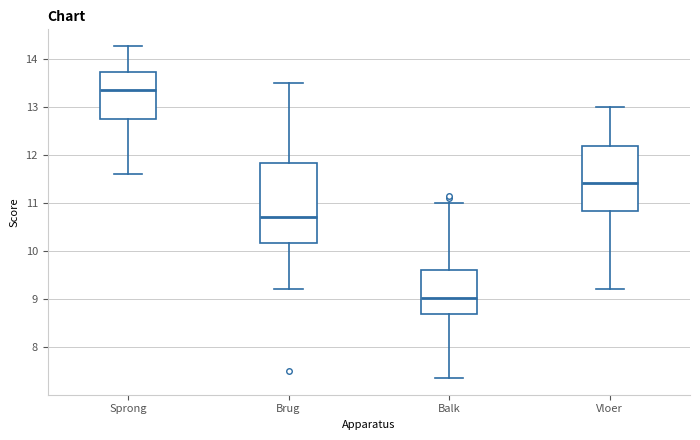

Where is the lower edge of the box for Balk on the y-axis? The values are not printed on the chart, so give them approximately, as read against the axis.

8.7